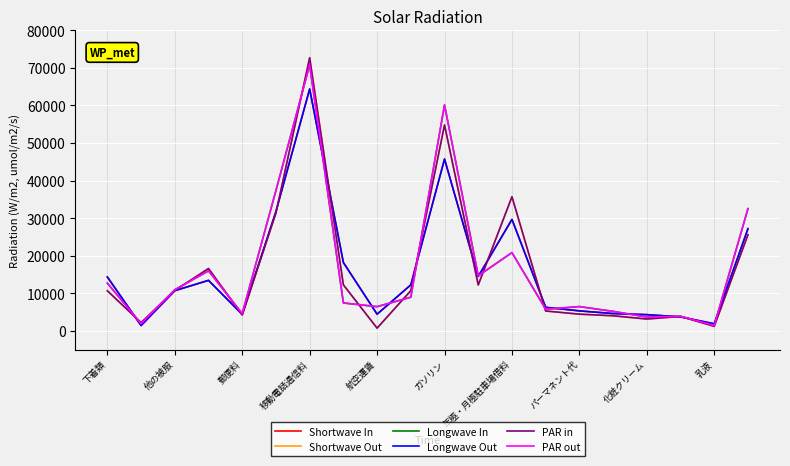

Does the chart have visible grid lines?

Yes